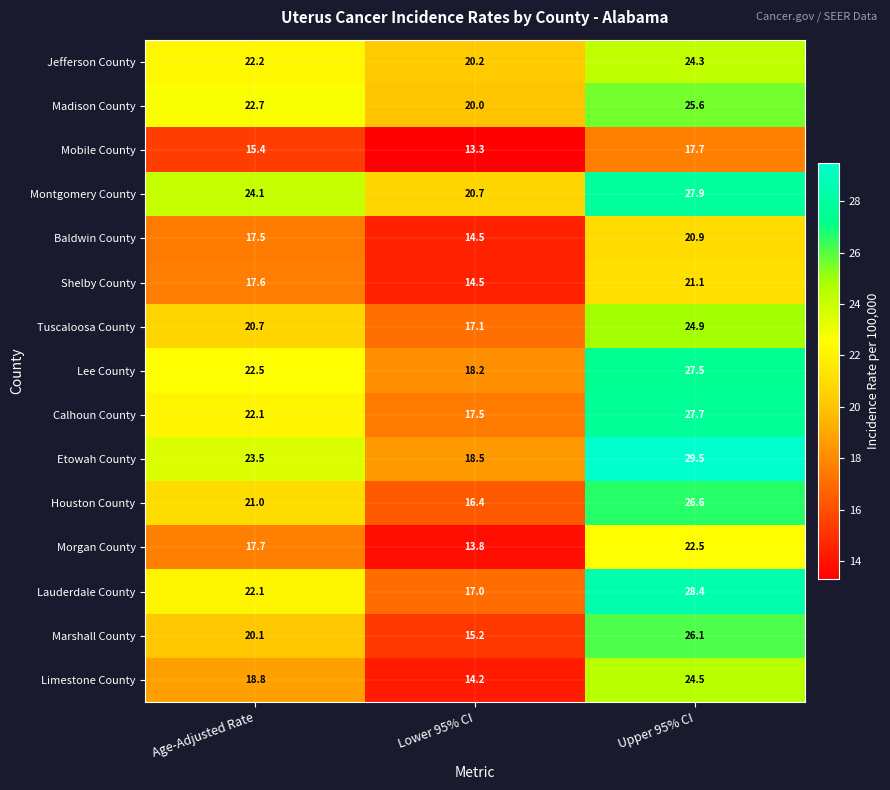

Is the value of Lee County at Lower 95% CI greater than the value of Baldwin County at Age-Adjusted Rate?

Yes